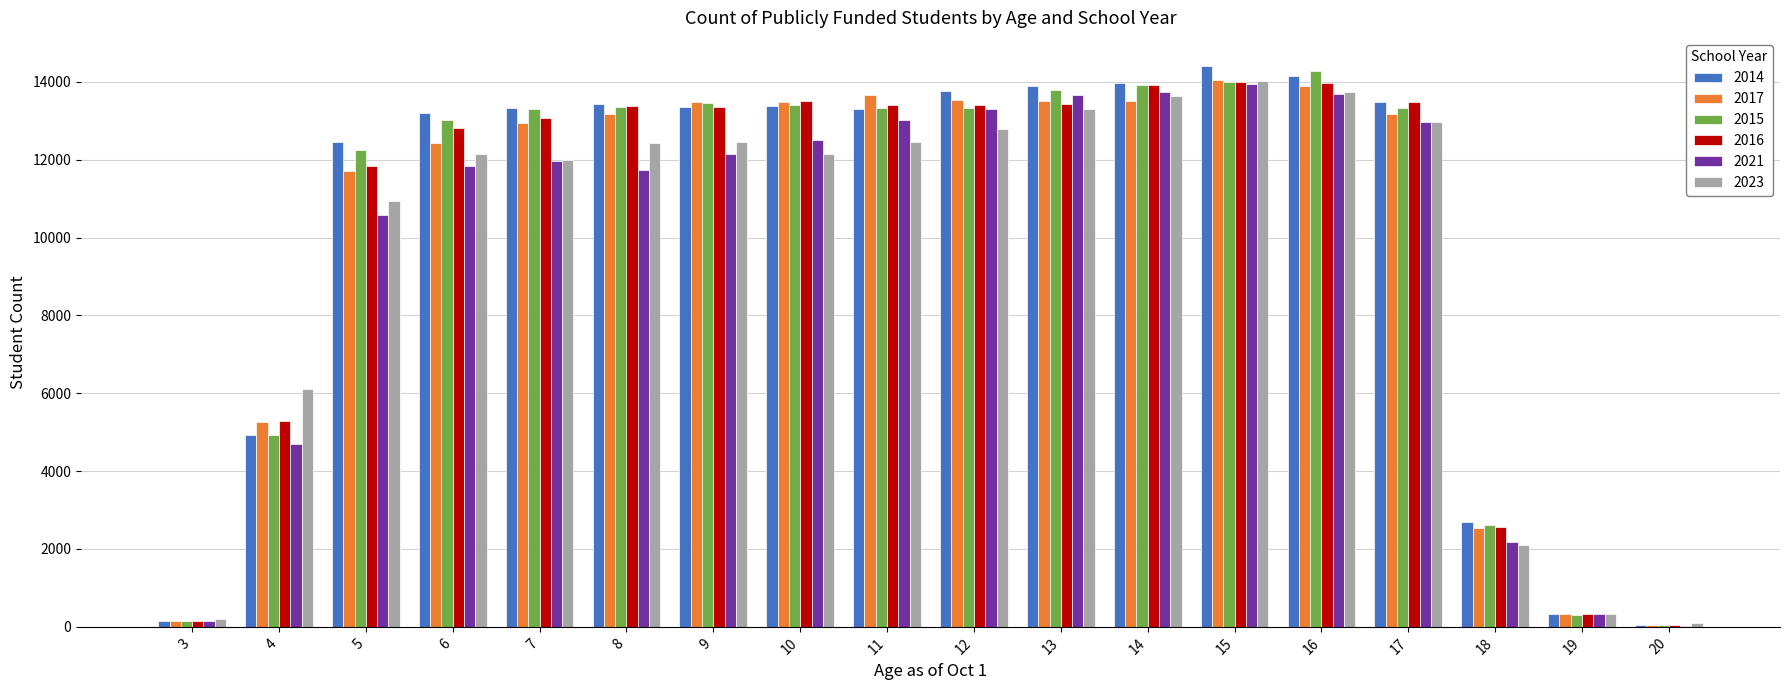

Are the bars grouped side by side (vs. stacked)?

Yes